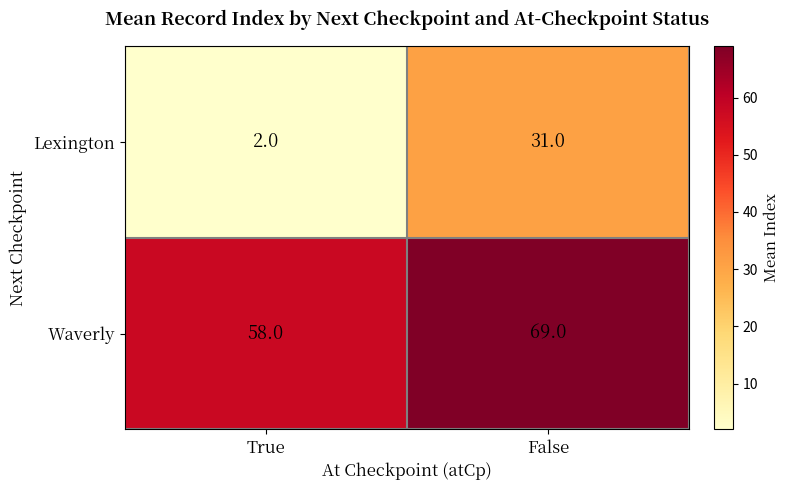

Which series changed the most between True and False?

Lexington